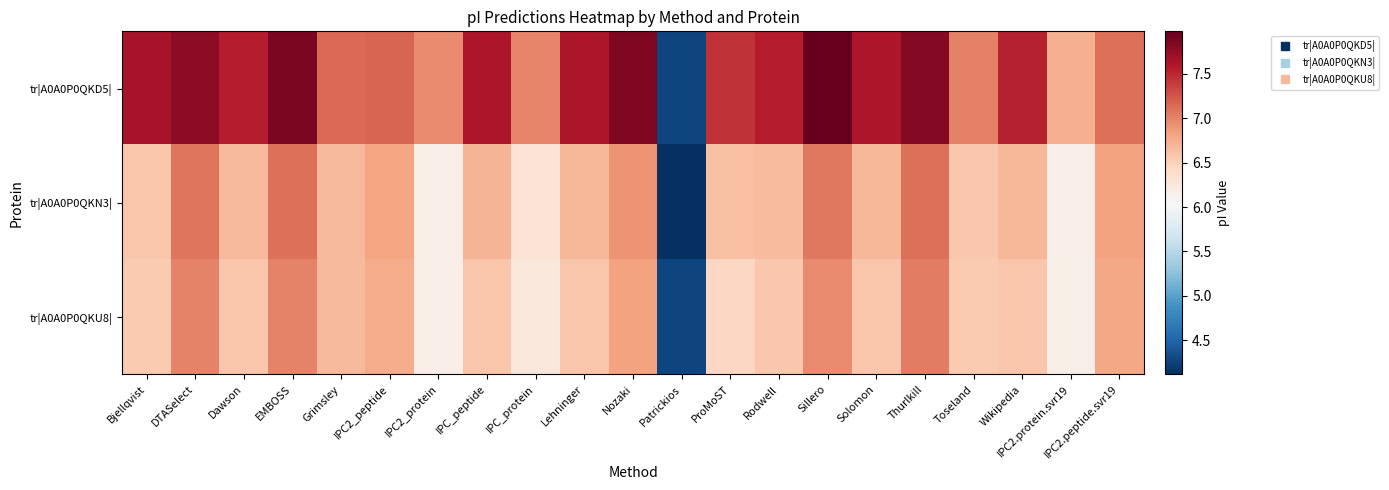

At Toseland, list the series in order from smallest to largest.

tr|A0A0P0QKU8|, tr|A0A0P0QKN3|, tr|A0A0P0QKD5|